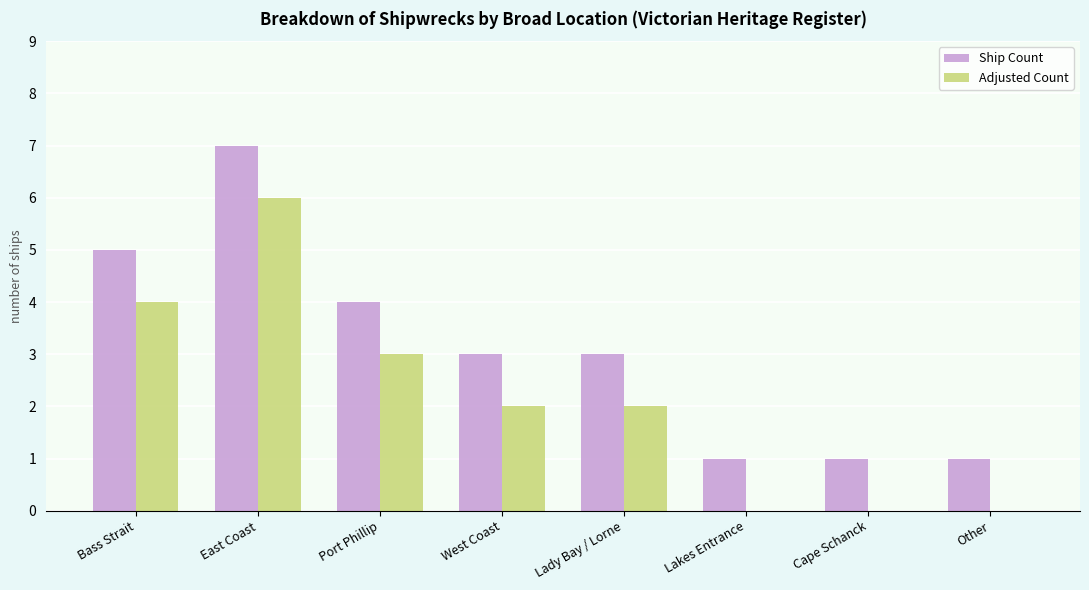

What is the total value across all series at Port Phillip?

7